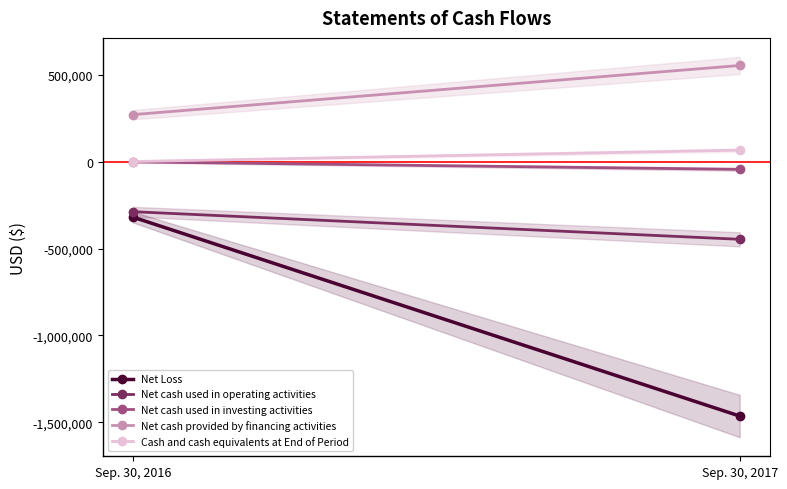

The Net cash used in operating activities series shows -446127 at Sep. 30, 2017. True or false?

True